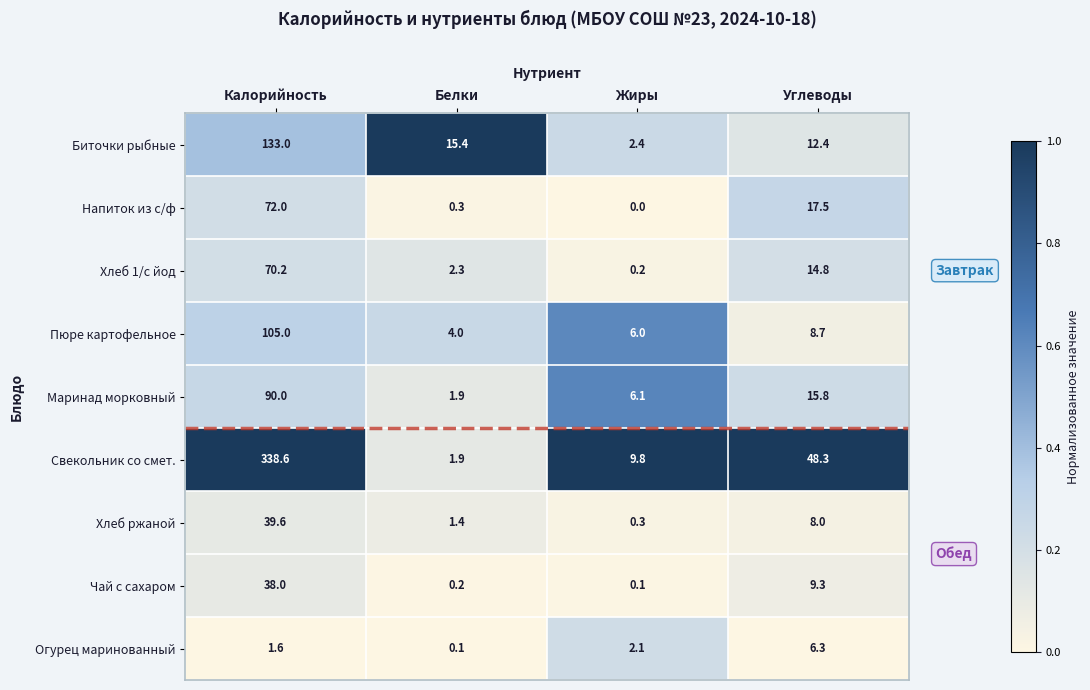

Which series changed the most between Белки and Углеводы?

Свекольник со смет.